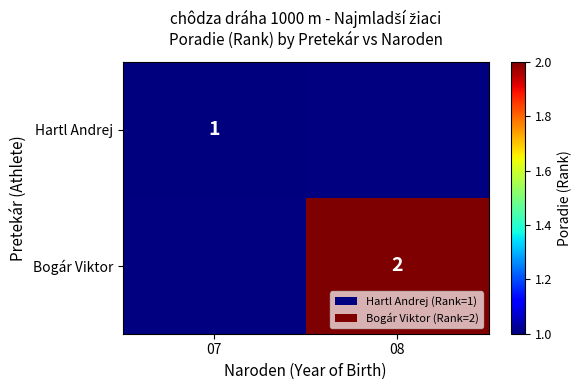

Is it true that Bogár Viktor equals 3 at 08?

False